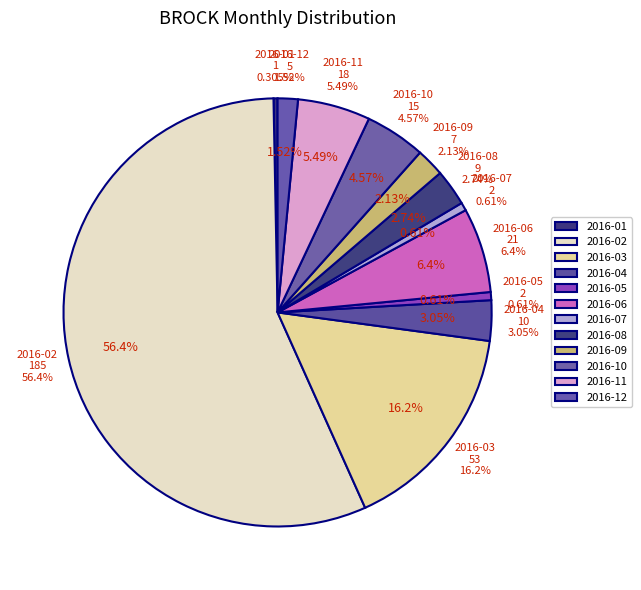

True or false: 2016-02 accounts for 56% of the total.

True